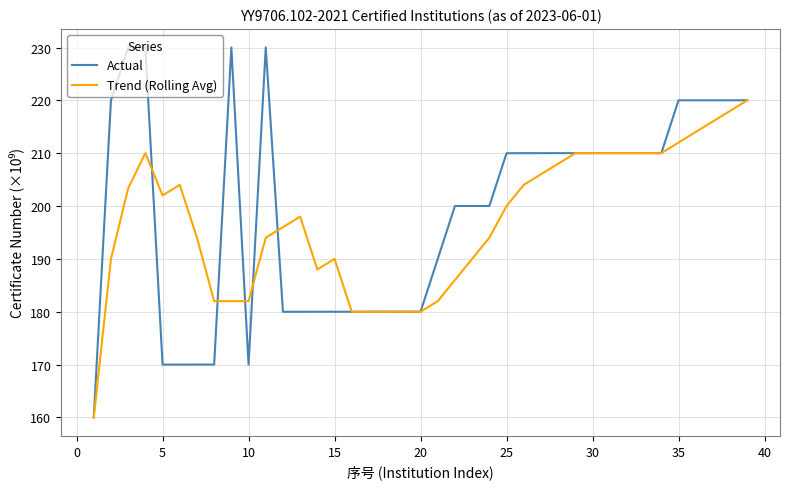

Rank the series by their maximum value, from lowest to highest.

Trend (Rolling Avg), Actual